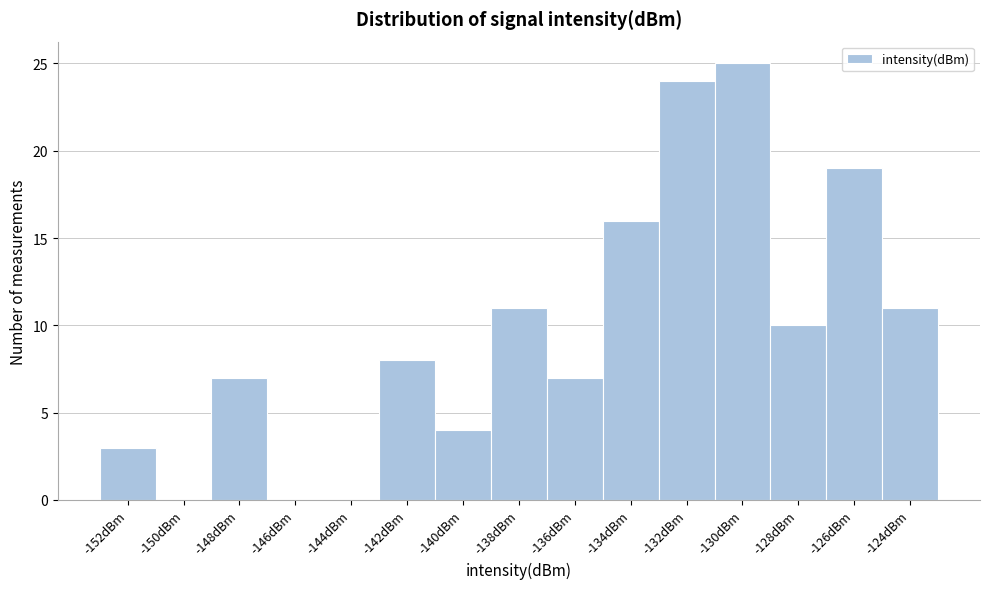

Reading left to right, what are all the values shown in this chart?

-152dBm=3	-150dBm=0	-148dBm=7	-146dBm=0	-144dBm=0	-142dBm=8	-140dBm=4	-138dBm=11	-136dBm=7	-134dBm=16	-132dBm=24	-130dBm=25	-128dBm=10	-126dBm=19	-124dBm=11